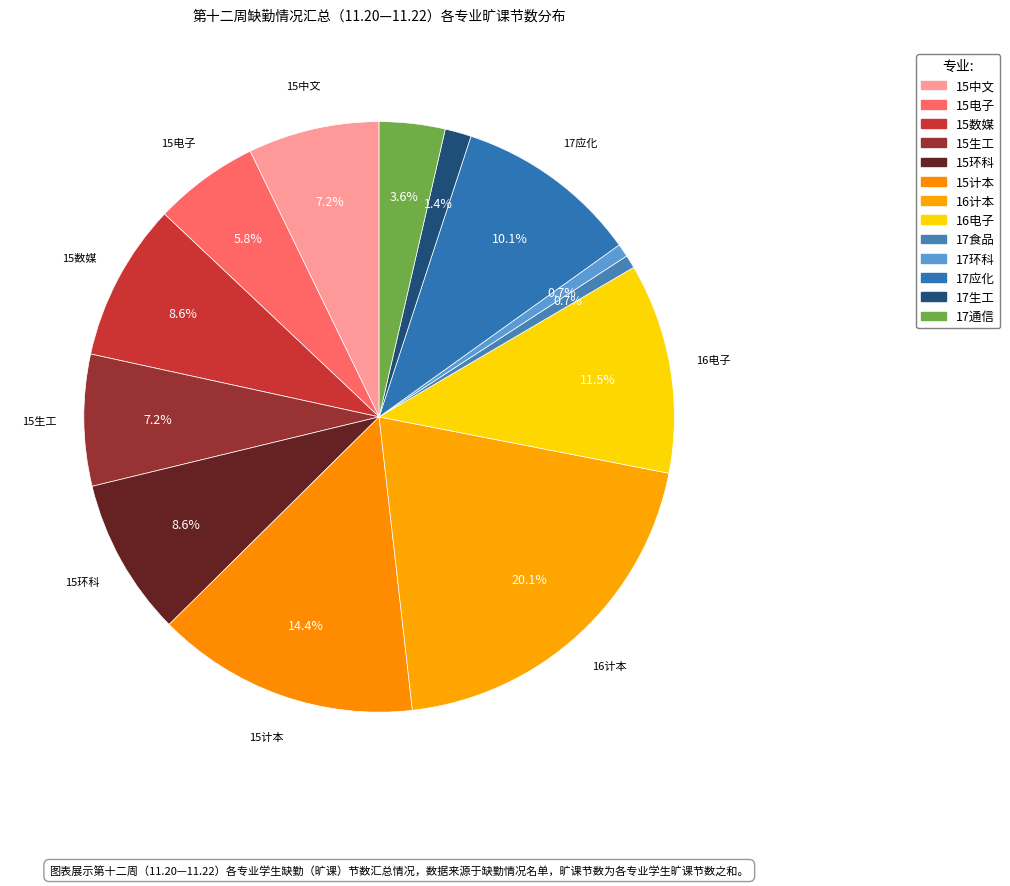

What is the smallest slice in the pie chart?

17食品